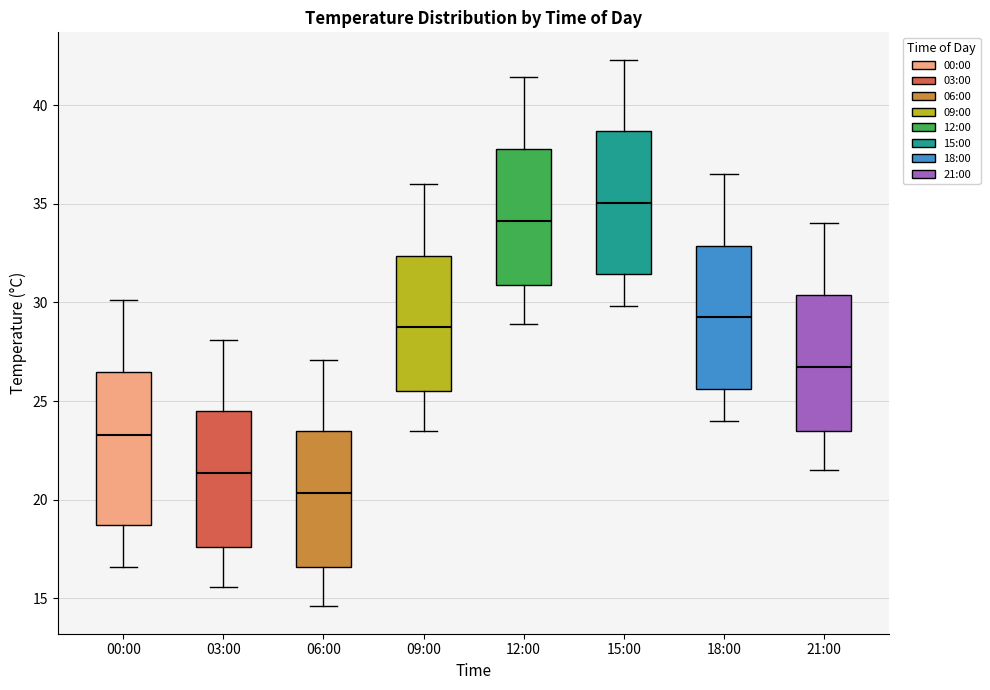

Where does the lower whisker of the box for 03:00 end on the y-axis? The values are not printed on the chart, so give them approximately, as read against the axis.

15.5